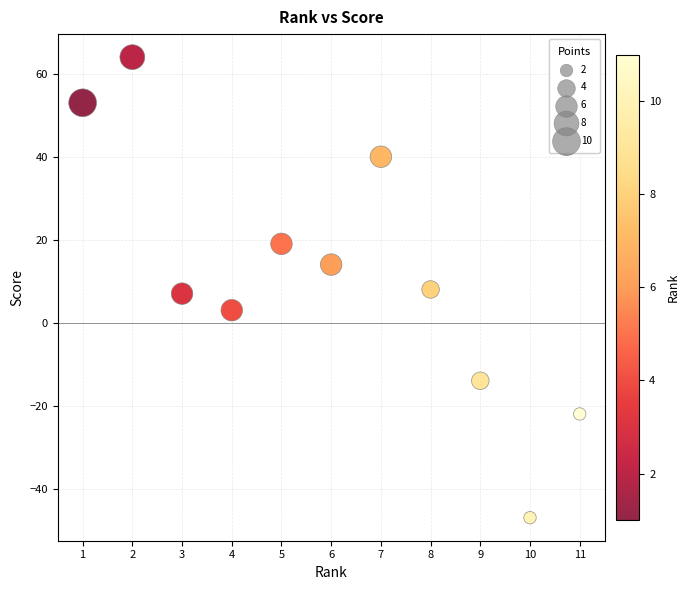

What is the range of Y values (max minus min)?

111